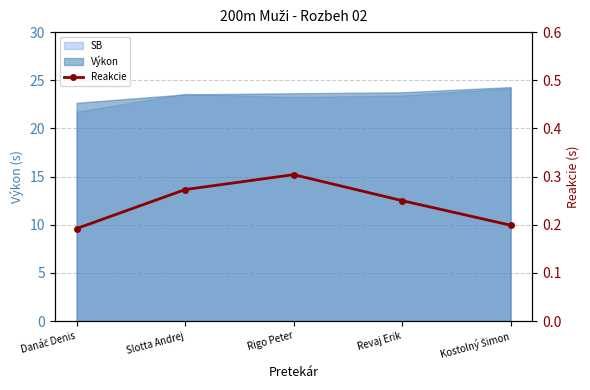

What is the difference between the maximum and minimum values?

0.1